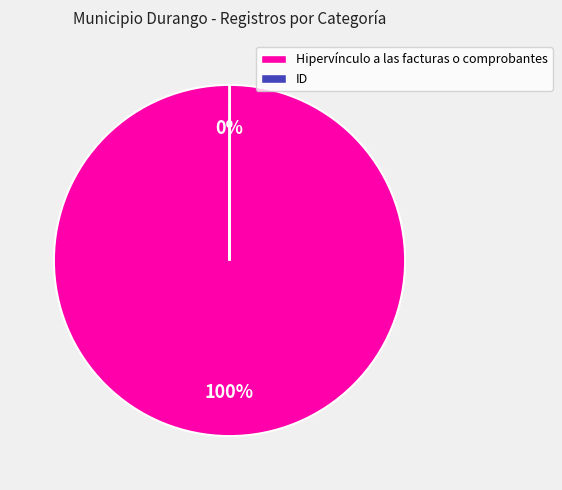

To the nearest percent, what portion does Hipervínculo a las facturas o comprobantes represent?

100%